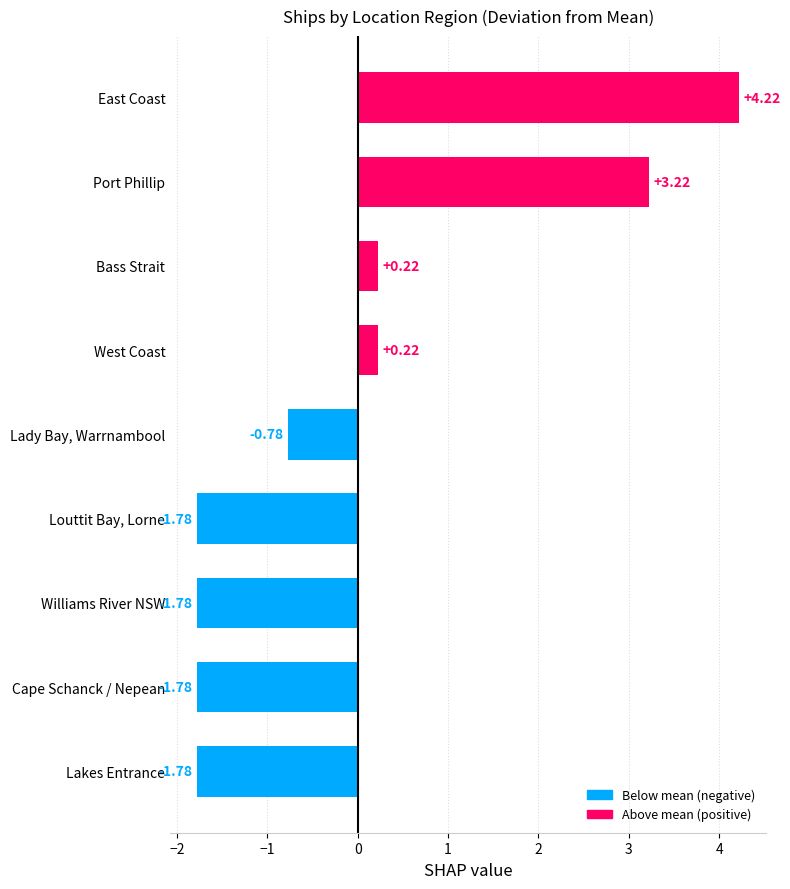

True or false: the data shows 7 at West Coast.

False